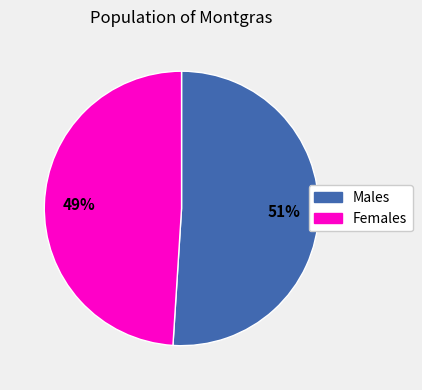

Does any single category account for the majority?

Yes